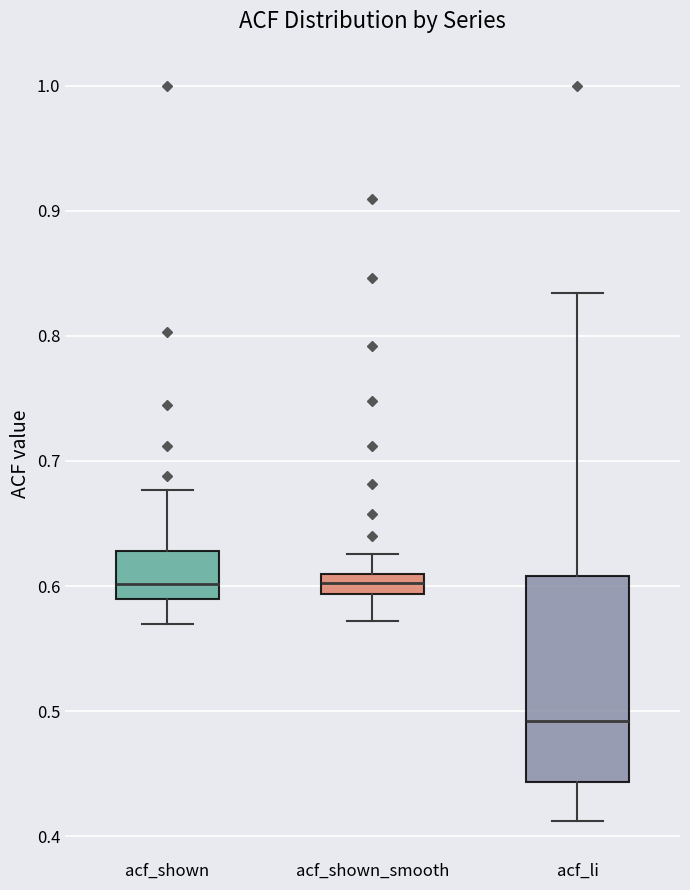

Where is the lower edge of the box for acf_shown on the y-axis? The values are not printed on the chart, so give them approximately, as read against the axis.

0.59